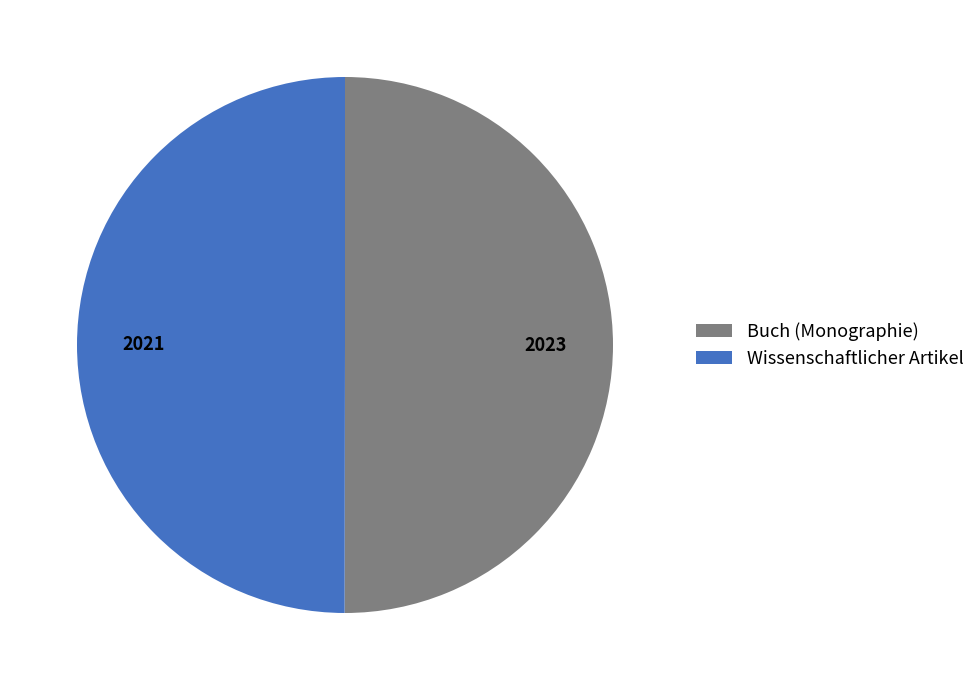

What is the ratio of the value at Wissenschaftlicher Artikel to the value at Buch (Monographie)?

1.0